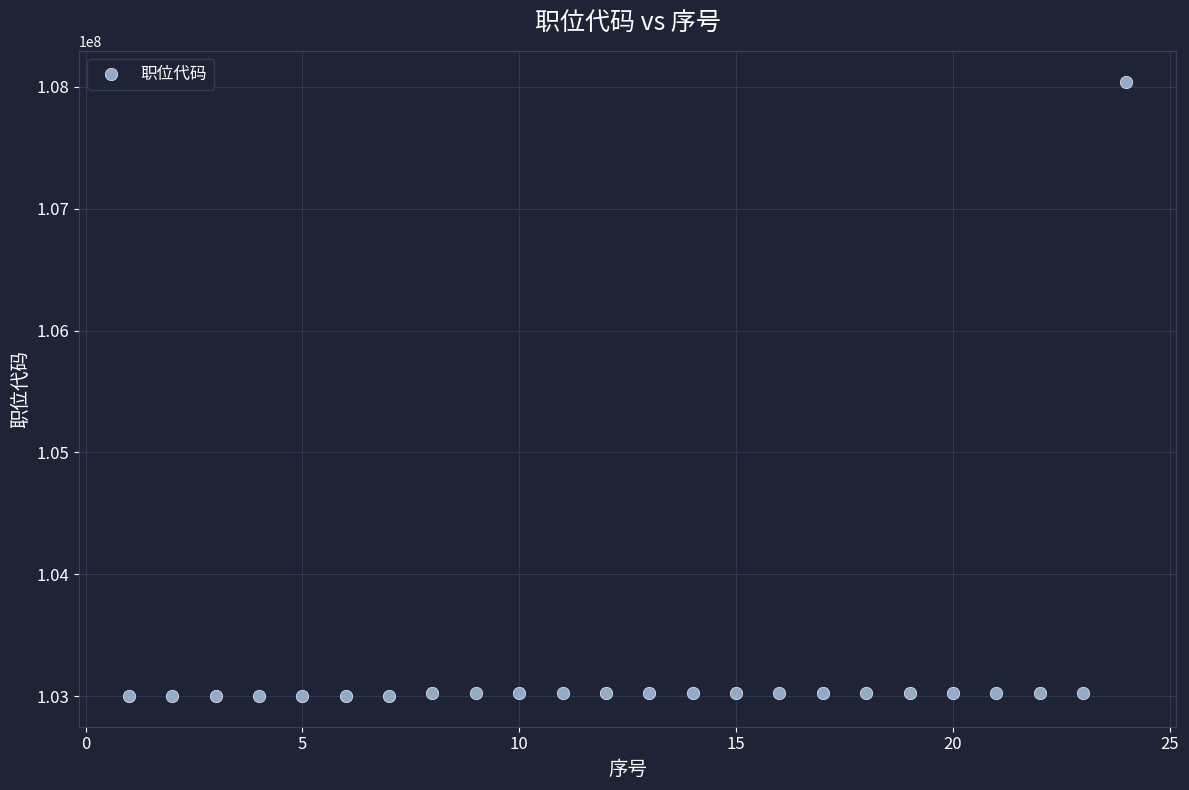

What is the range of Y values (max minus min)?

5041001